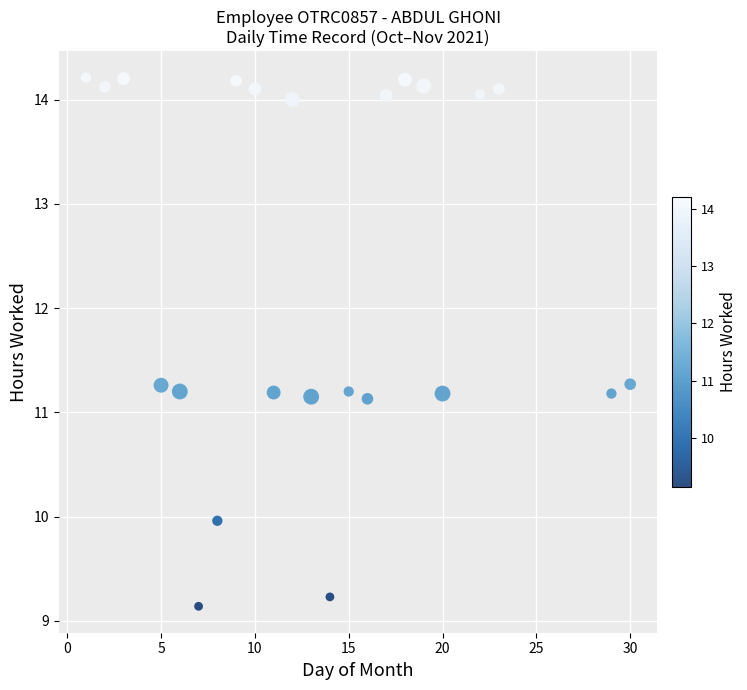

What is the range of X values (max minus min)?

29.0